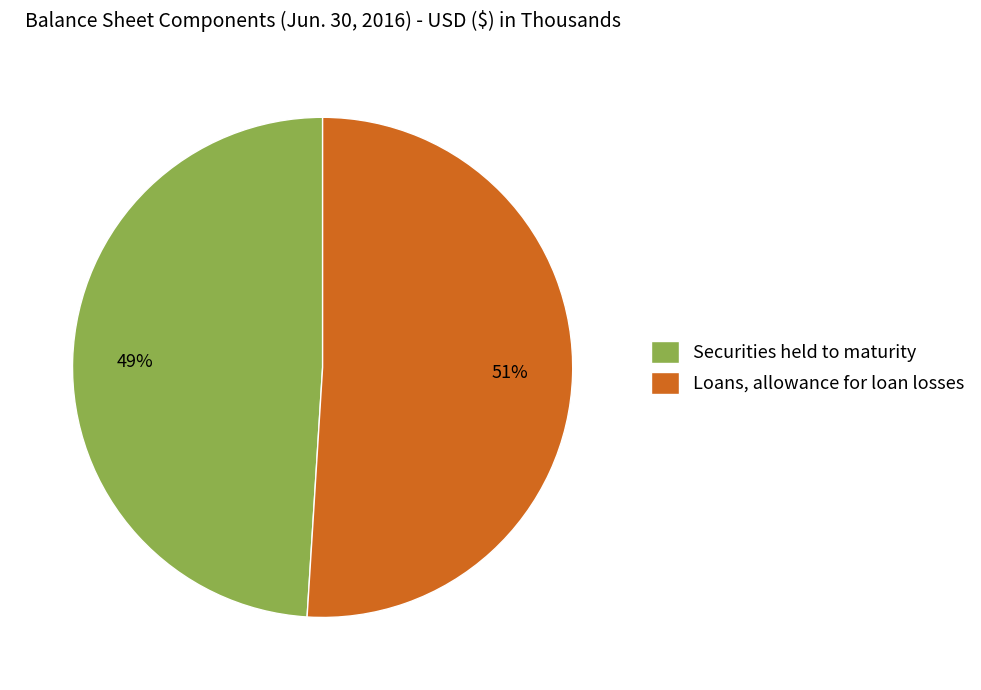

Is it true that Loans, allowance for loan losses is 51% of the pie?

True